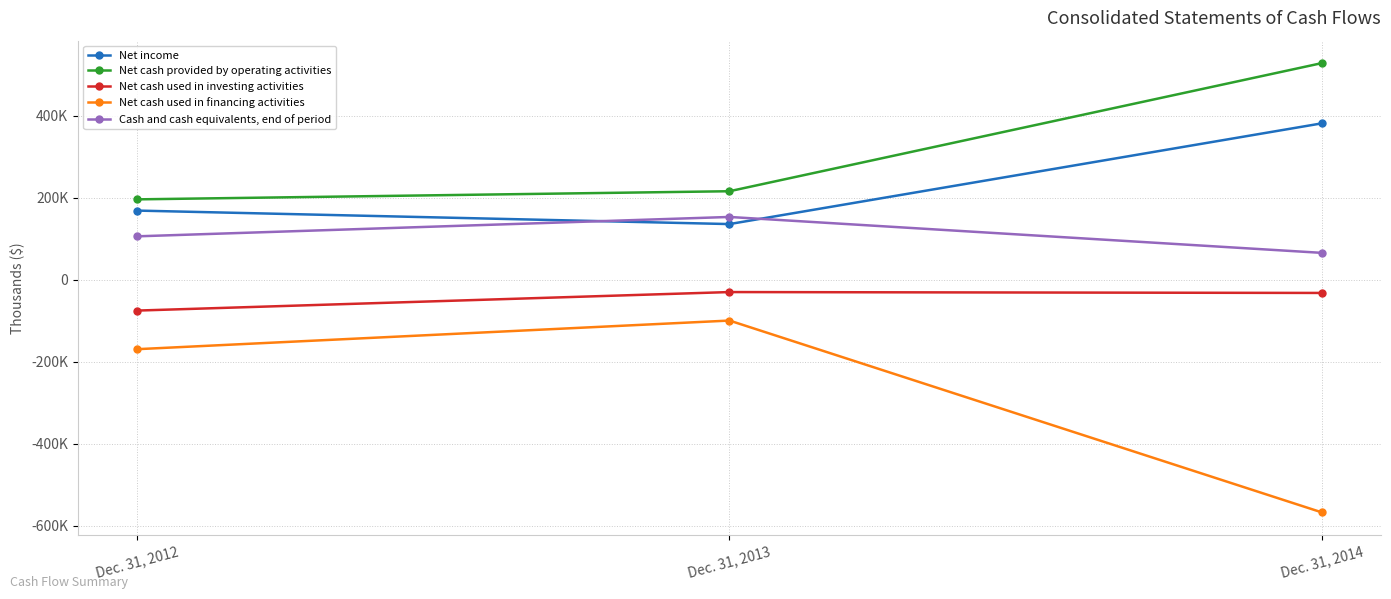

At which label does Net cash provided by operating activities first exceed 216337?

Dec. 31, 2014